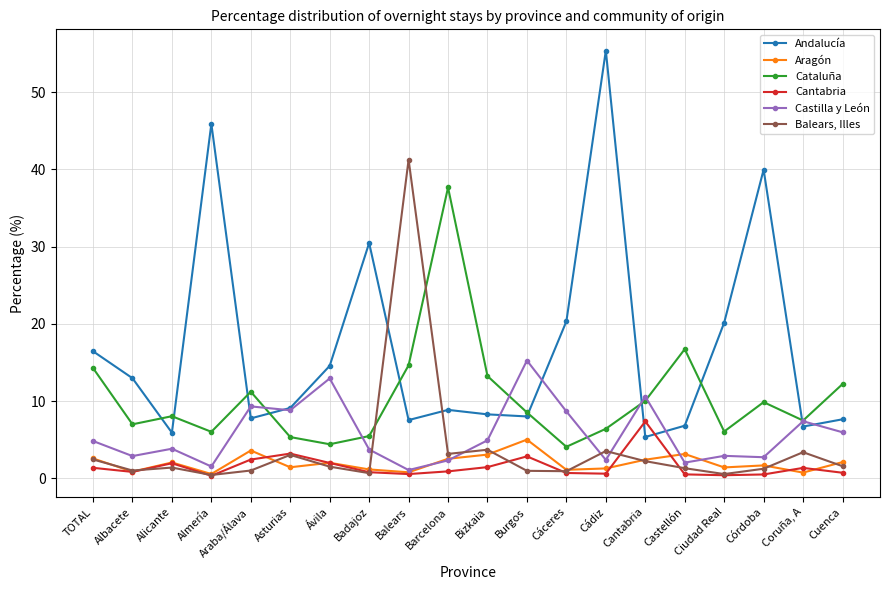

Is it true that Balears, Illes equals 2.2 at Cantabria?

True